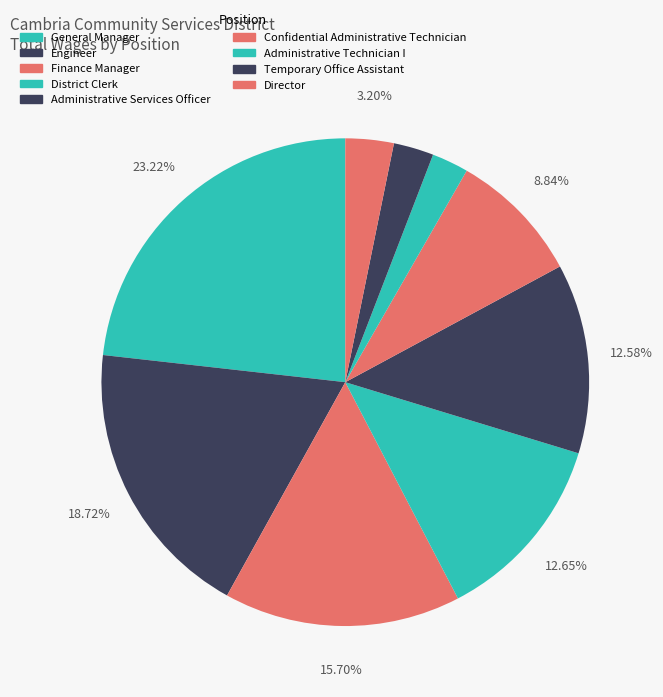

How many segments does this pie chart have?

9